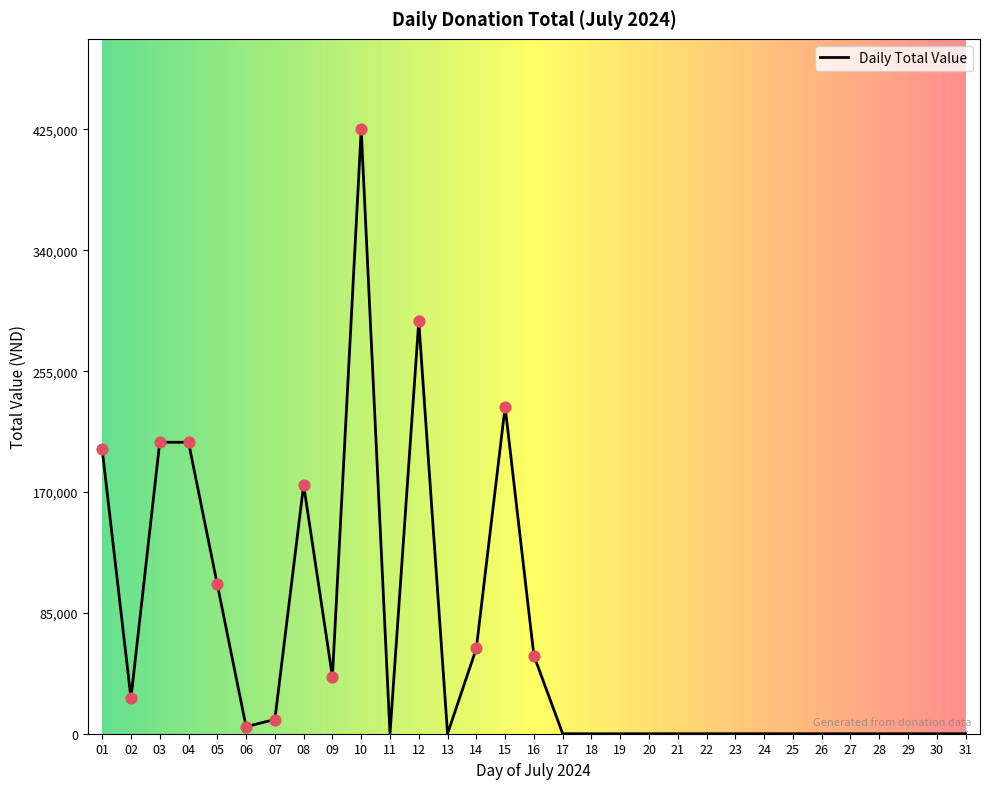

What is the greatest value displayed?

425000